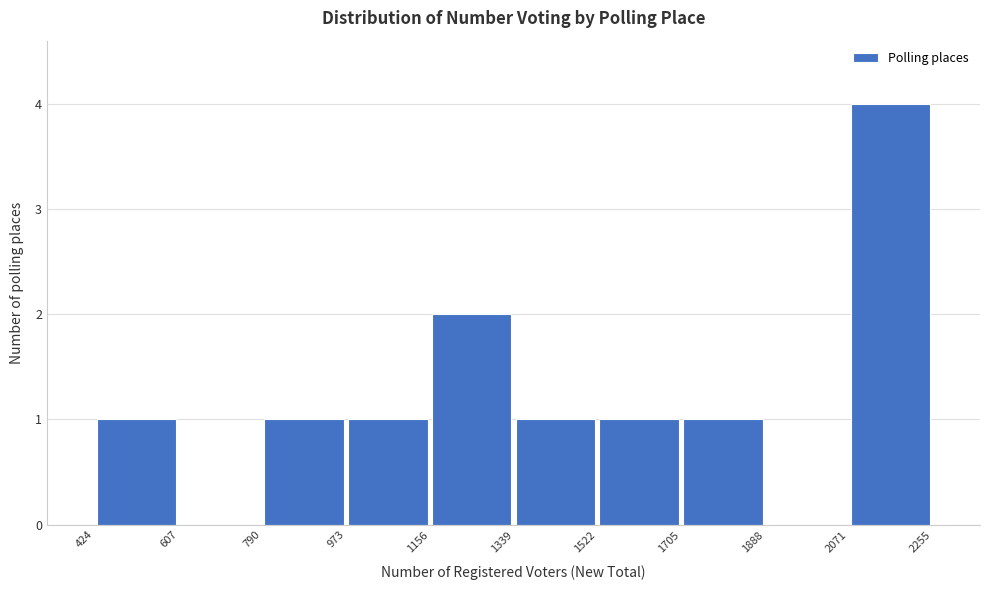

Over which range of the x-axis is the bar tallest?

2071 to 2255